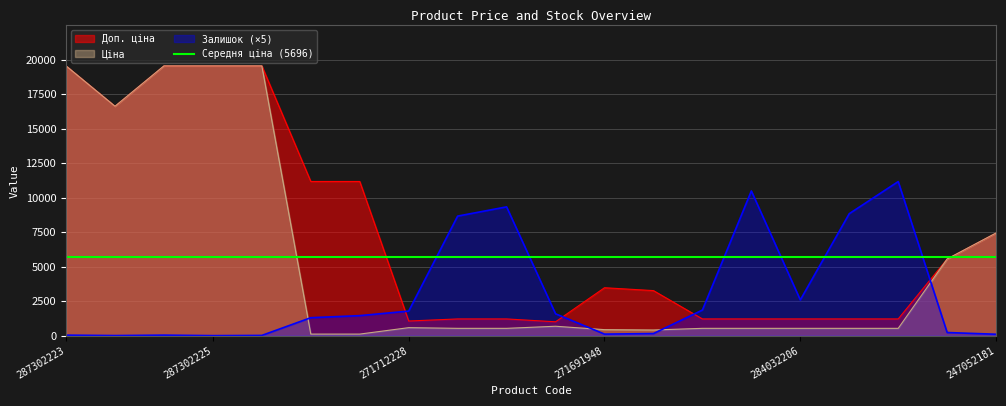

Rank the series by their maximum value, from lowest to highest.

Залишок, Ціна, Доп. ціна